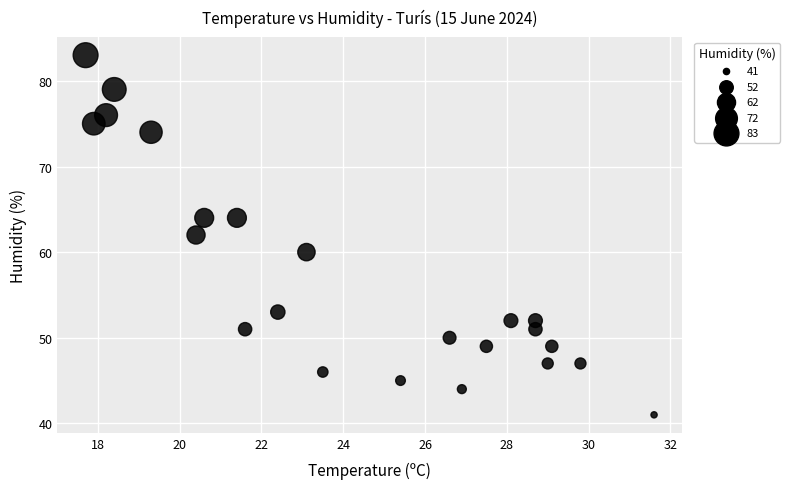

What is the range of Y values (max minus min)?

42